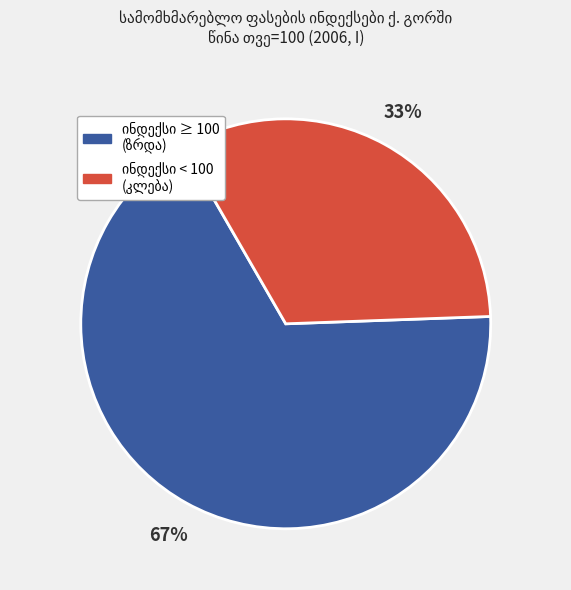

Does any single category account for the majority?

Yes